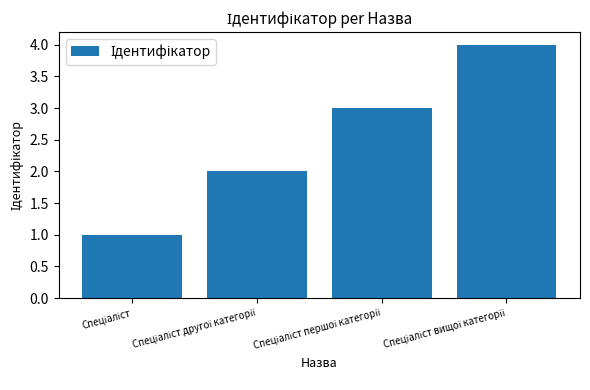

What is the sum of all values?

10